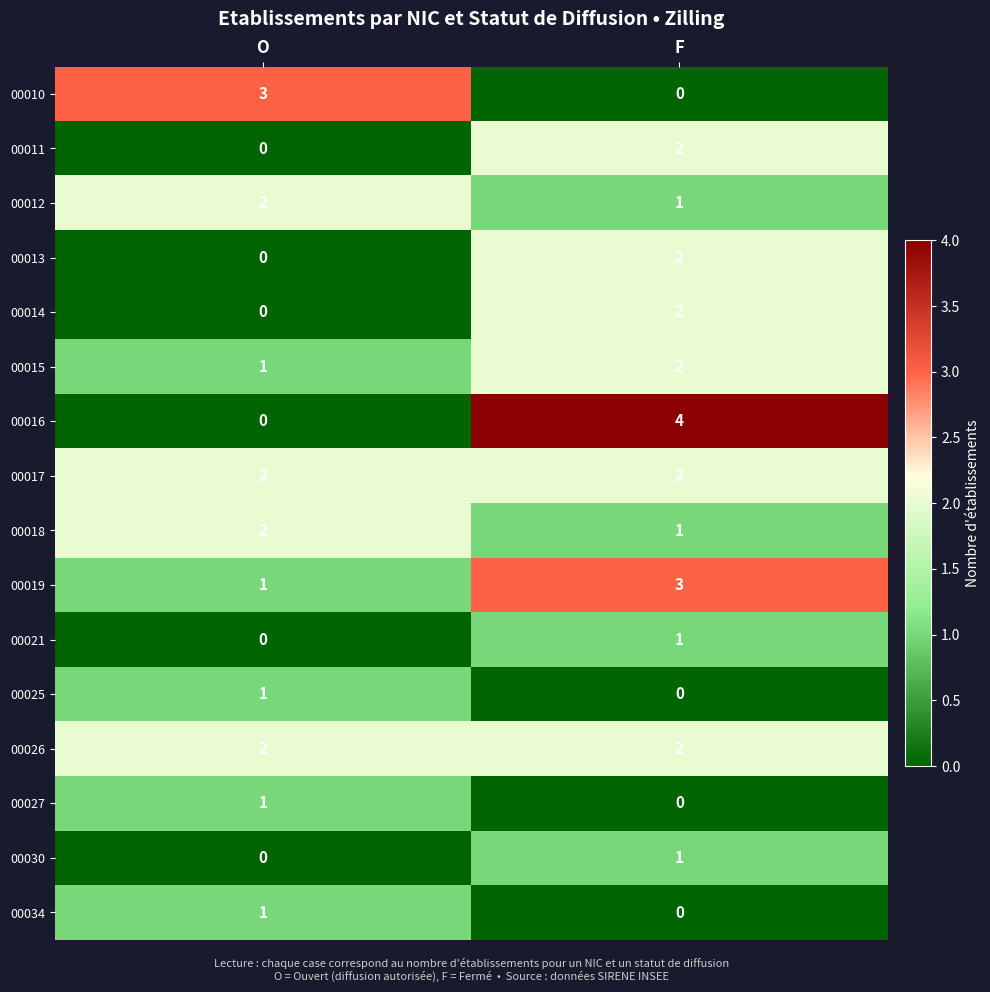

At which category is the sum across all series the highest?

F